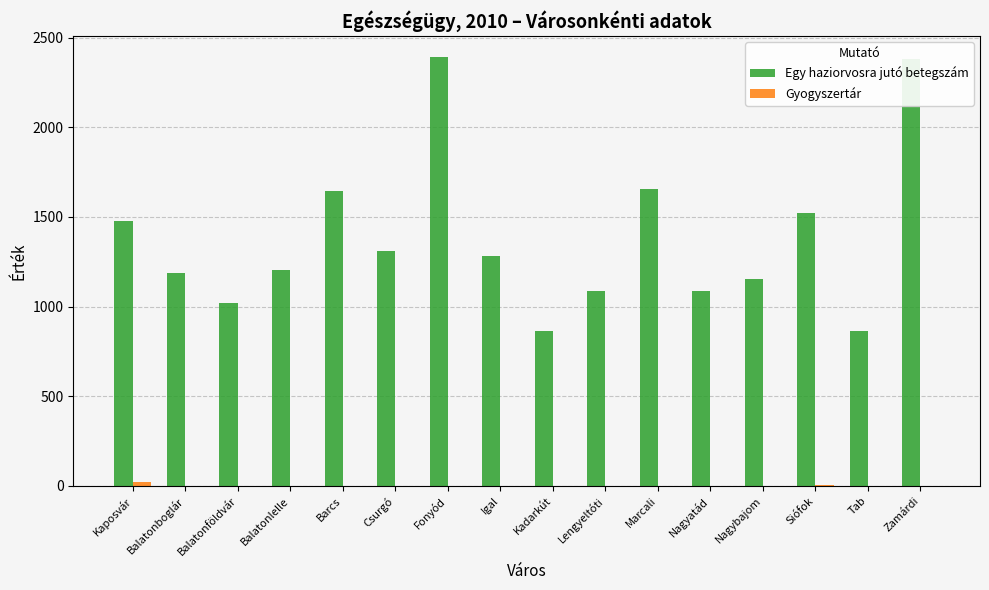

The value of Egy haziorvosra jutó betegszám at Nagyatád is 1653. True or false?

False